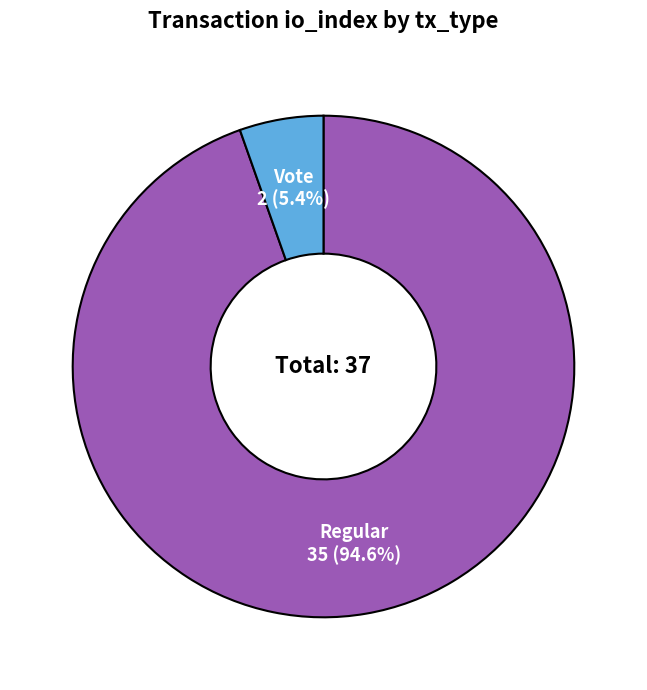

Does any single category account for the majority?

Yes